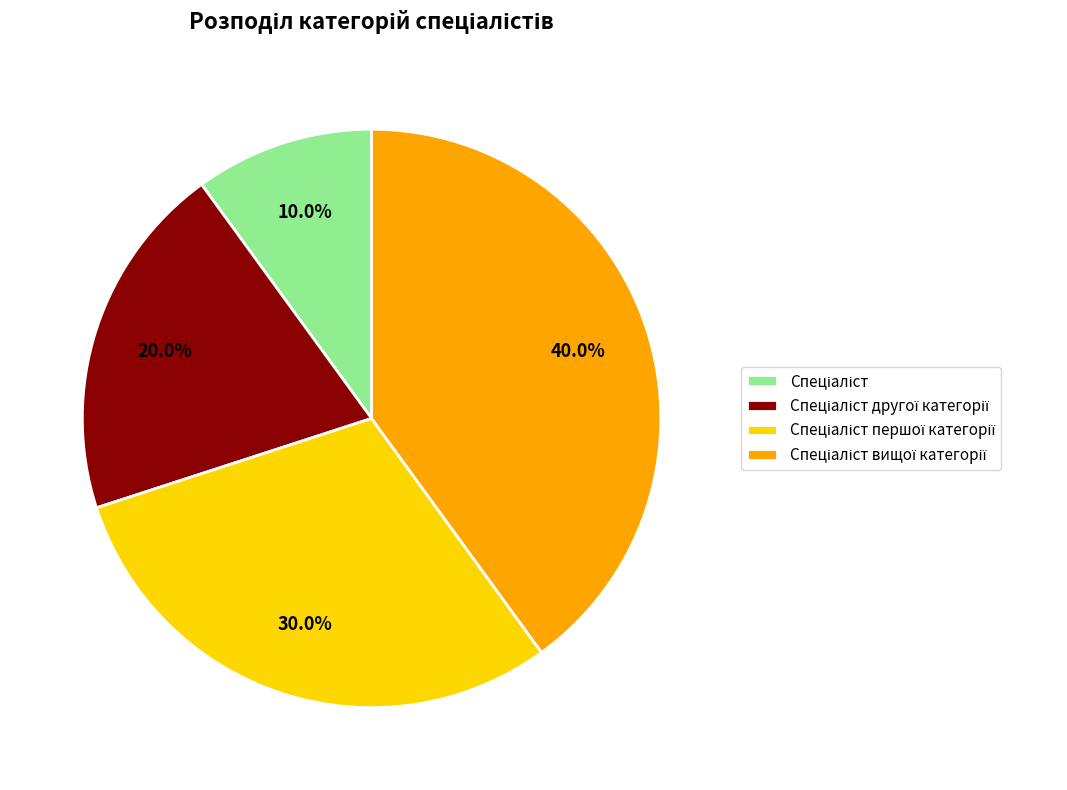

Is there any slice that represents more than half of the pie?

No